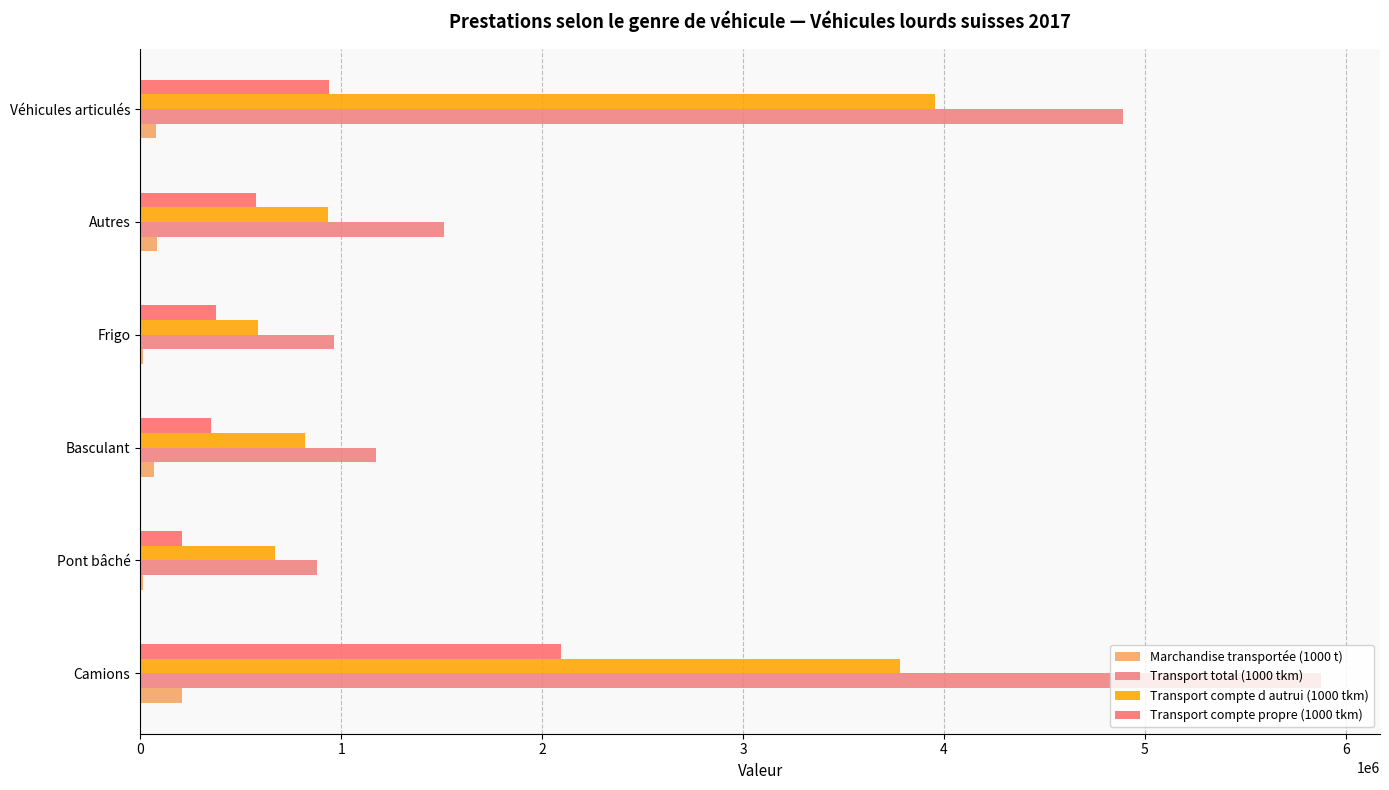

What is the maximum value for Marchandise transportée (1000 t)?

209197.0